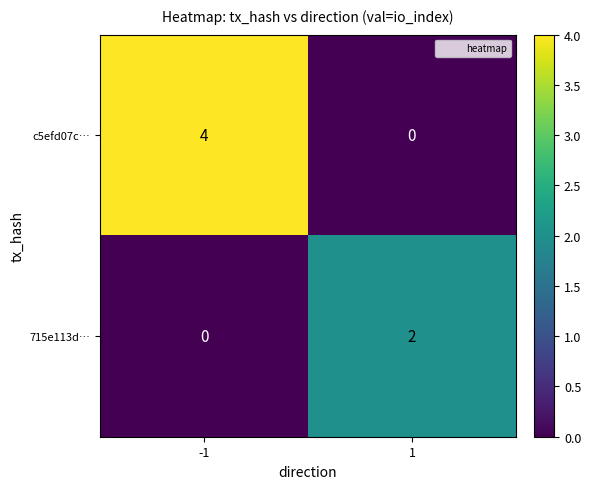

How many positive values does the c5efd07c… series have?

1